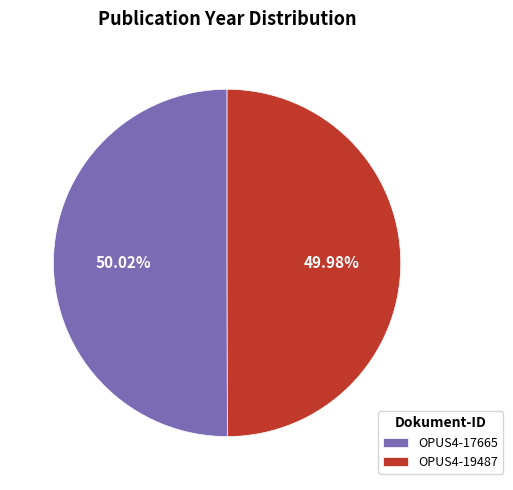

Is there a majority slice in this chart?

Yes